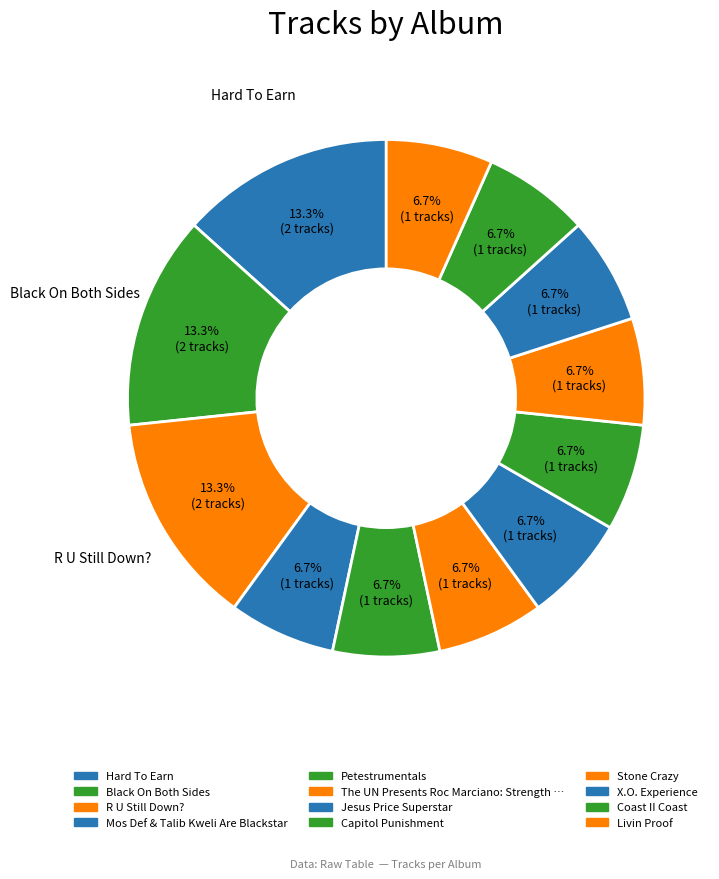

To the nearest percent, what is the average slice percentage?

8%